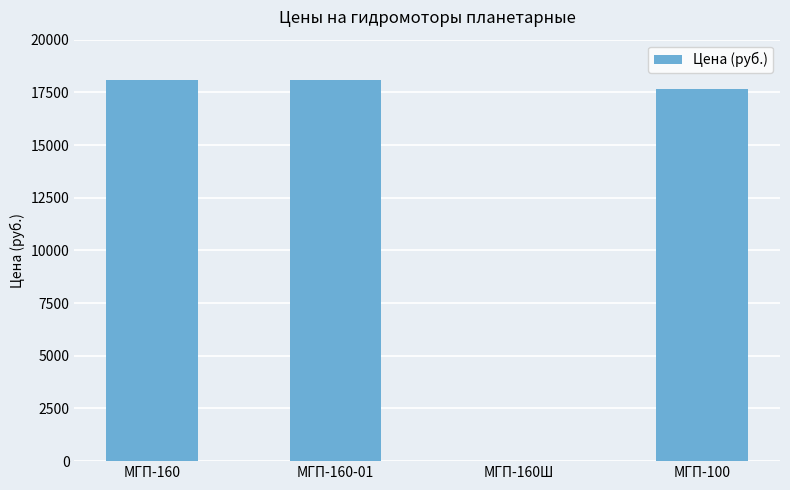

What is the sum of all values?

53854